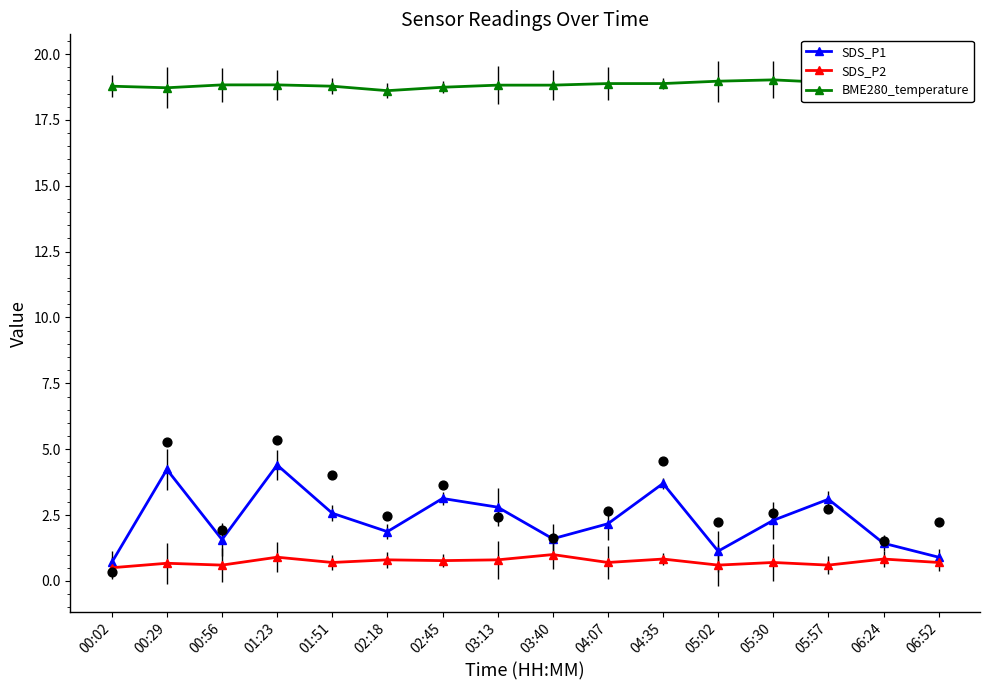

What is the total value across all series at 03:40?

21.4